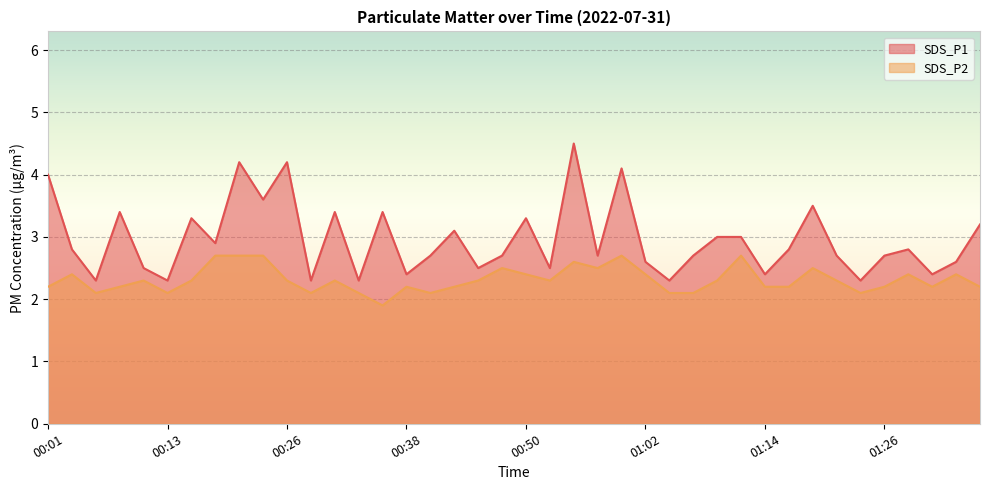

What is the label of the 4th point from the left?

00:09